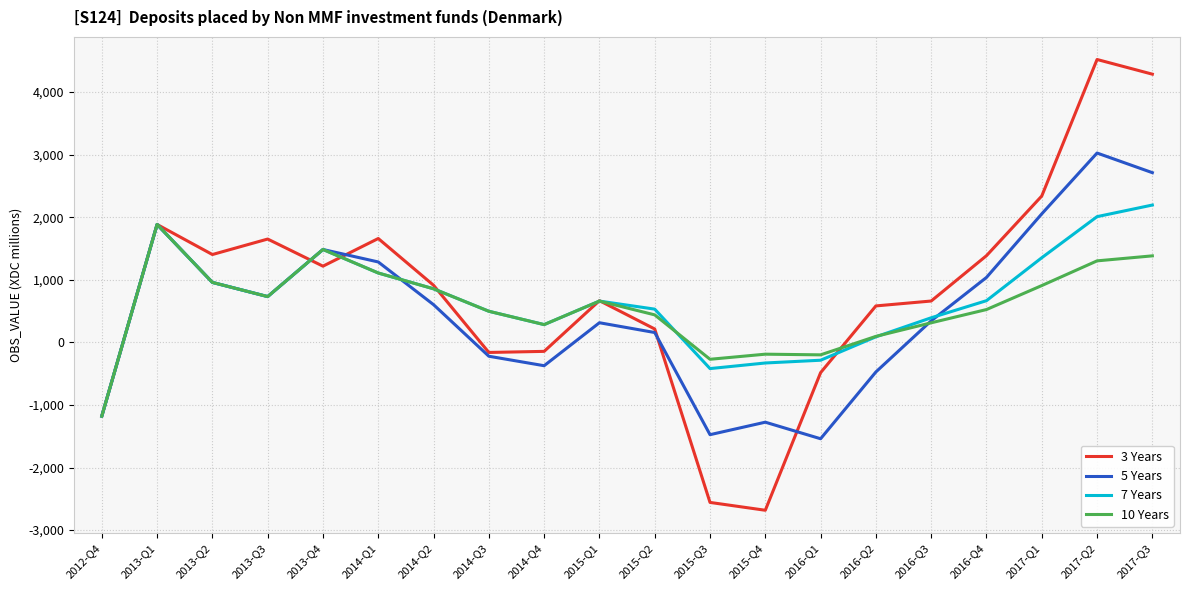

Which series has the largest total across all categories?

3 Years